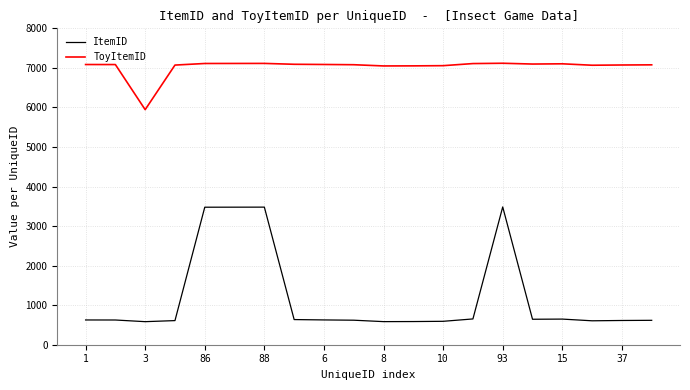

List the series in order of their peak value, lowest first.

ItemID, ToyItemID